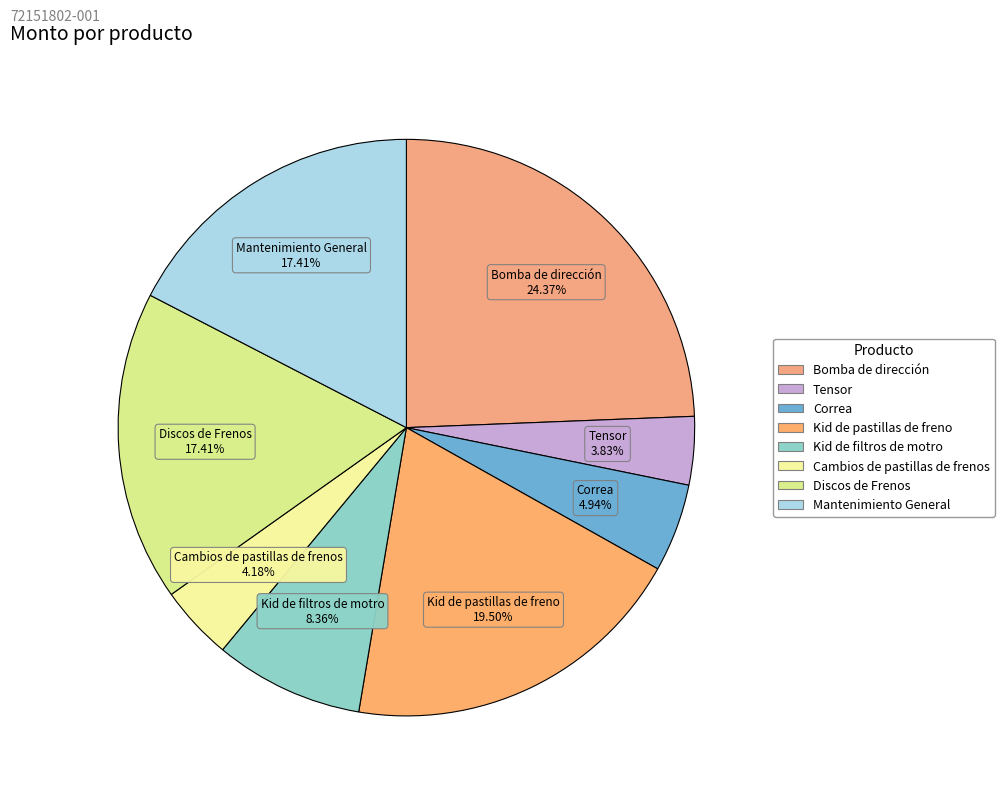

To the nearest percent, what is the combined percentage of Kid de filtros de motro and Kid de pastillas de freno?

28%